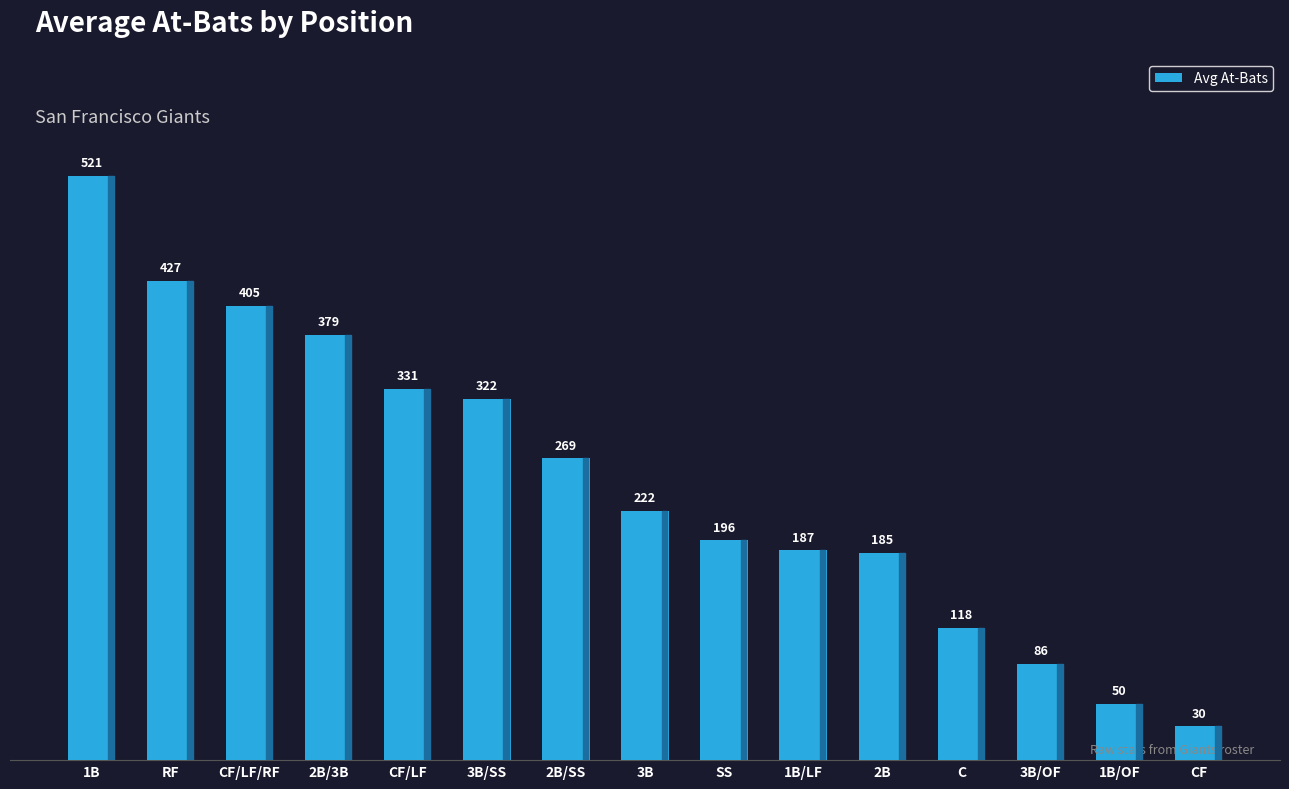

What is the difference between the values at 2B and CF/LF/RF?

220